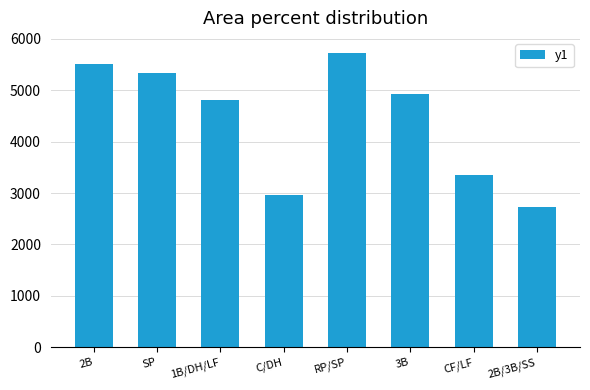

What is the sum of all values?

35362.9